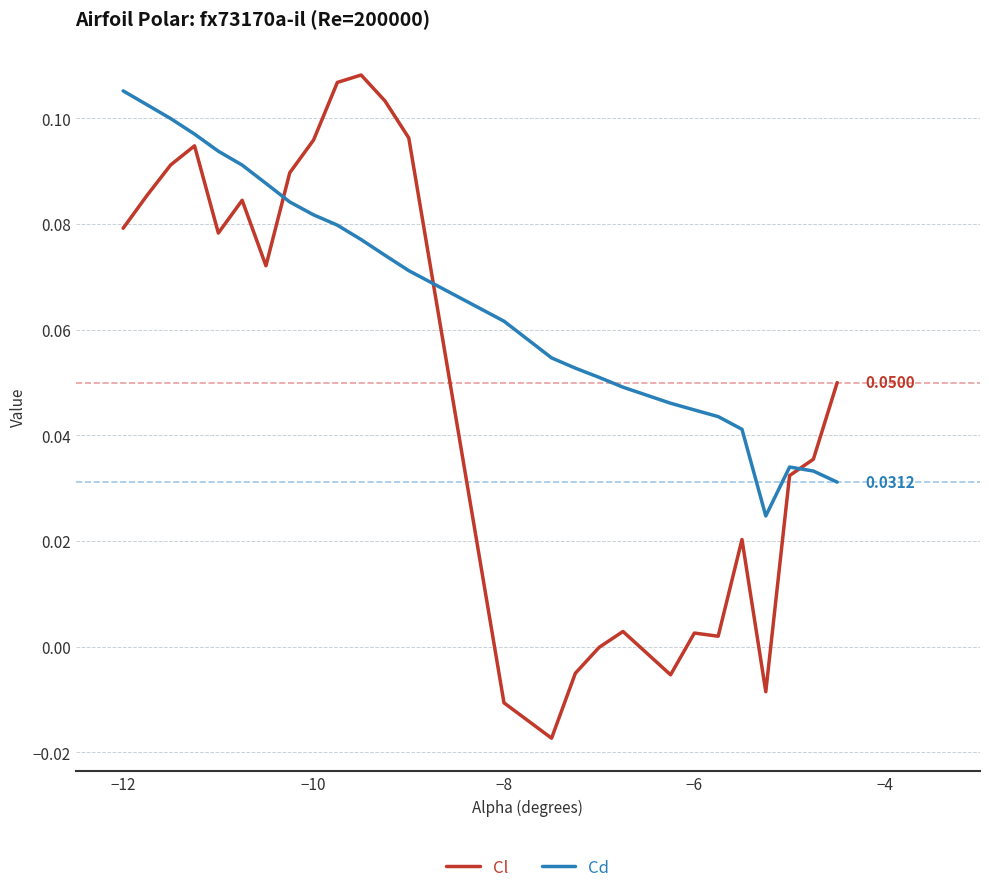

Rank the series by their average value, from highest to lowest.

Cd, Cl